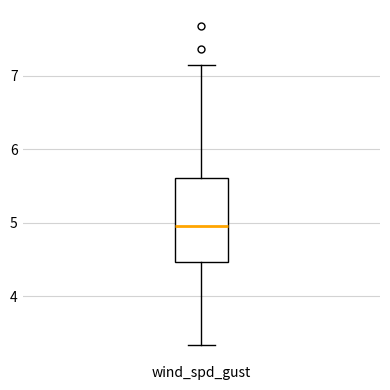

Read this box plot against the y-axis: the position of the median line, the range covered by the box, and the ends of both whiskers. The values are not printed on the chart, so give them approximately, as read against the axis.

median 5.0, box 4.5 to 5.6, whiskers 3.3 to 7.2